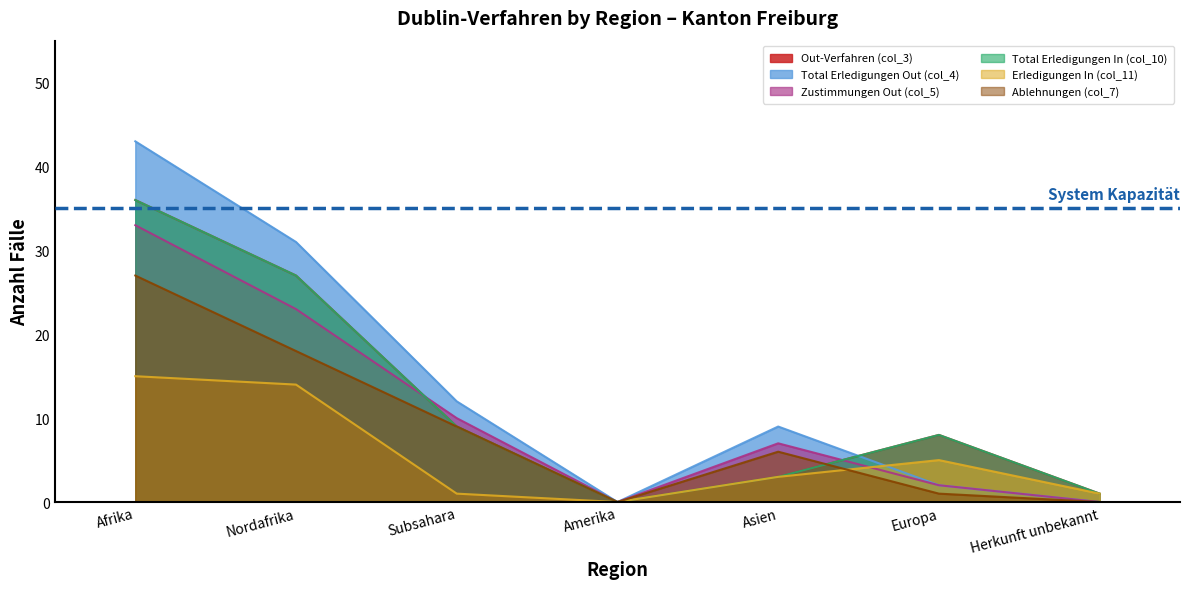

What is the value of the Ablehnungen (col_7) point at the 6th from the left?

1